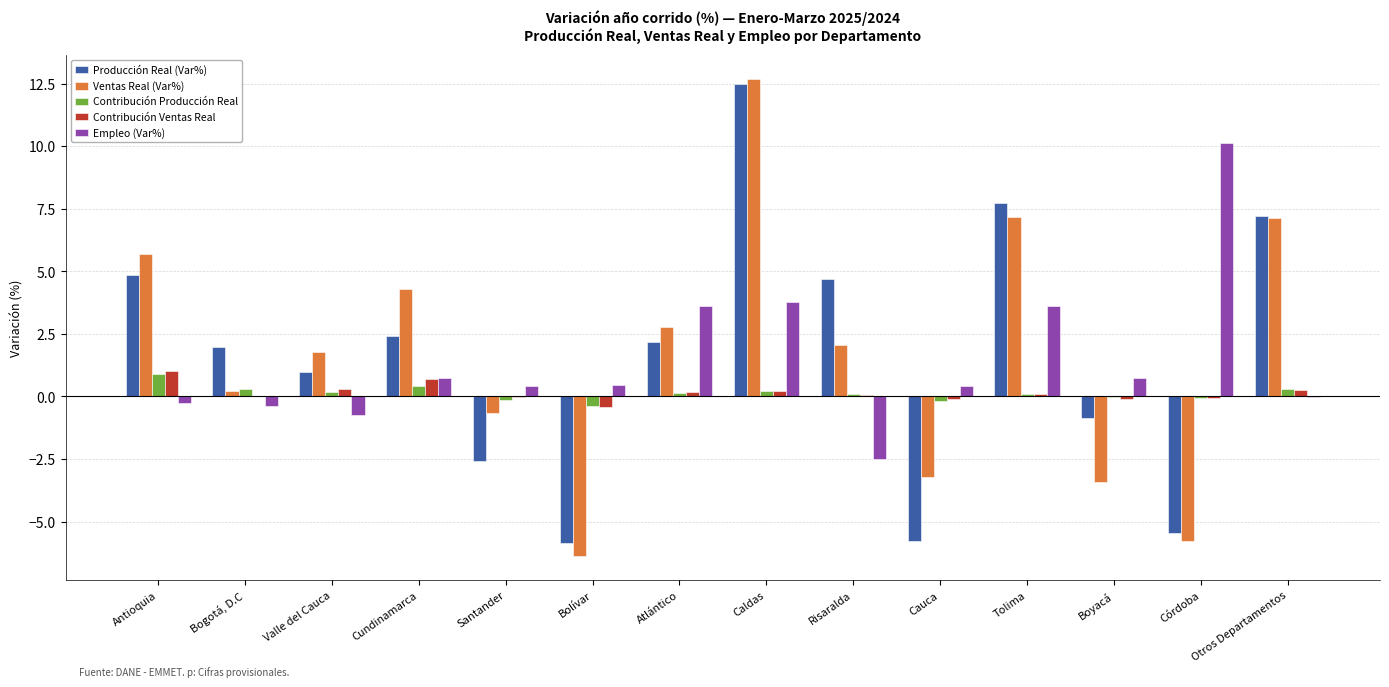

What is the sum of all Contribución Ventas Real values?

2.2